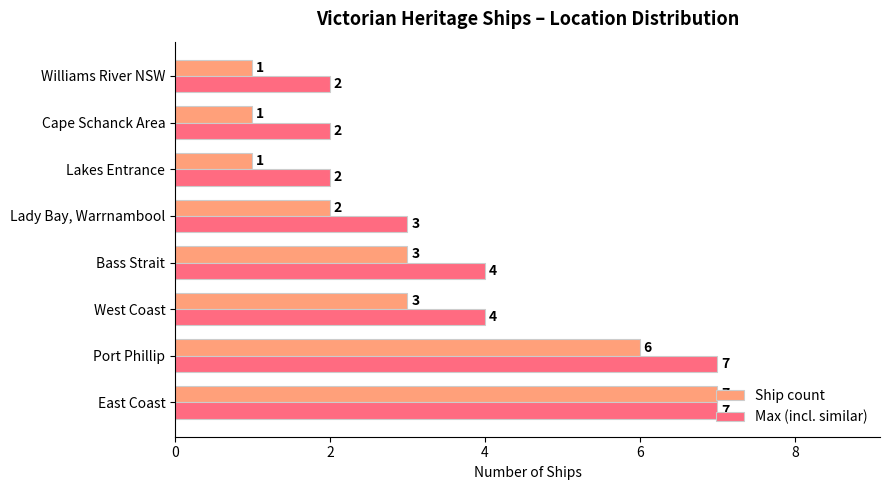

At which category is the sum across all series the highest?

East Coast